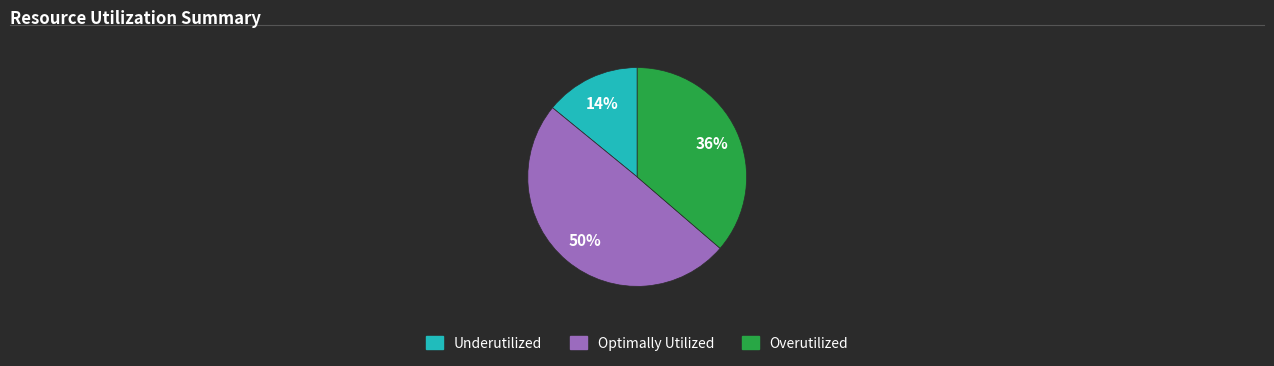

Is there any slice that represents more than half of the pie?

No